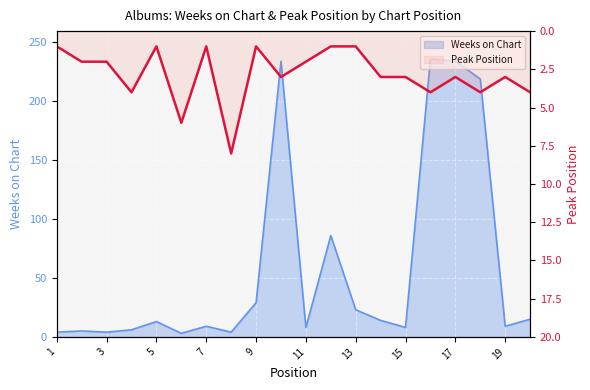

Which series has the widest spread of values?

Weeks on Chart